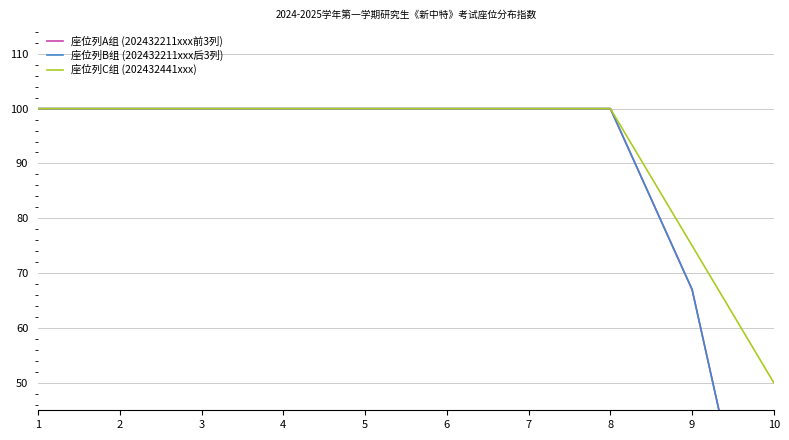

What value does the 座位列A组 (202432211xxx前3列) series have at 8, to the nearest 5?

100